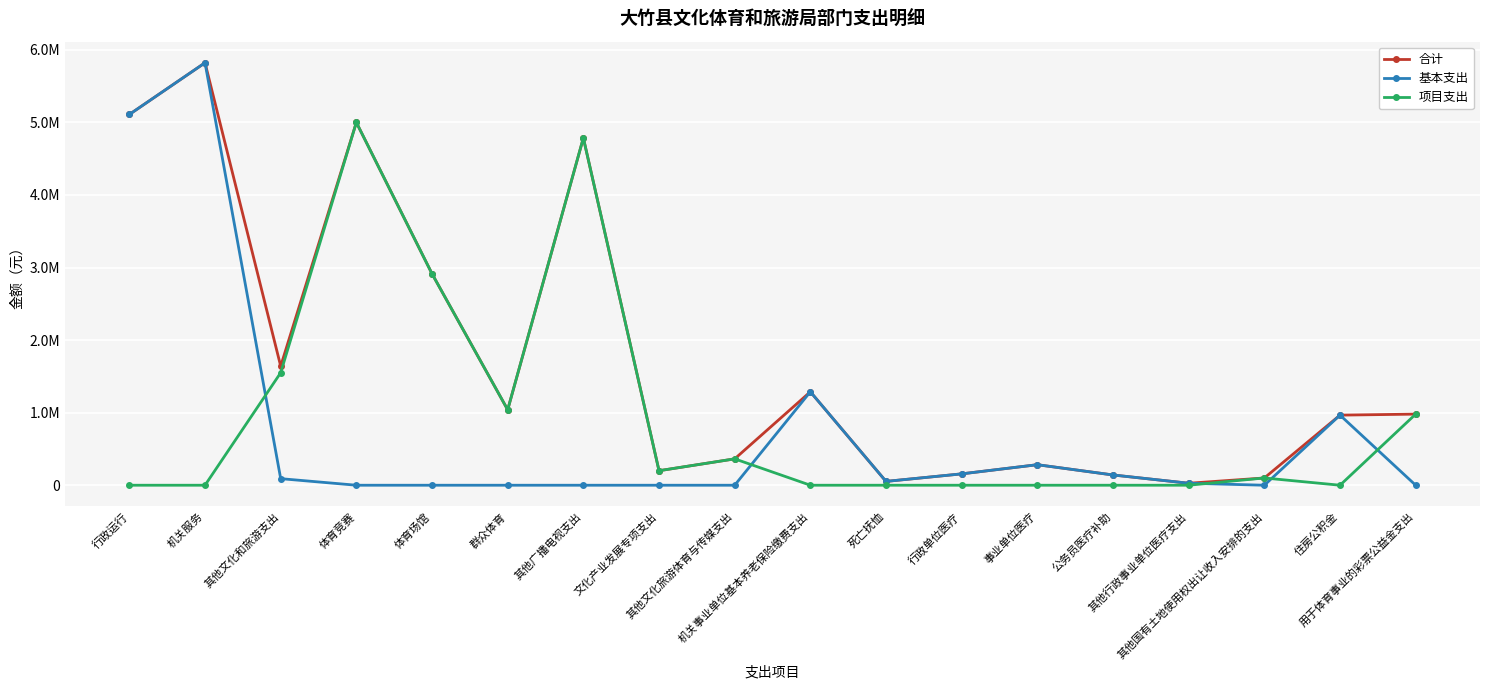

What is the difference between the highest and lowest values at 住房公积金?

966055.0